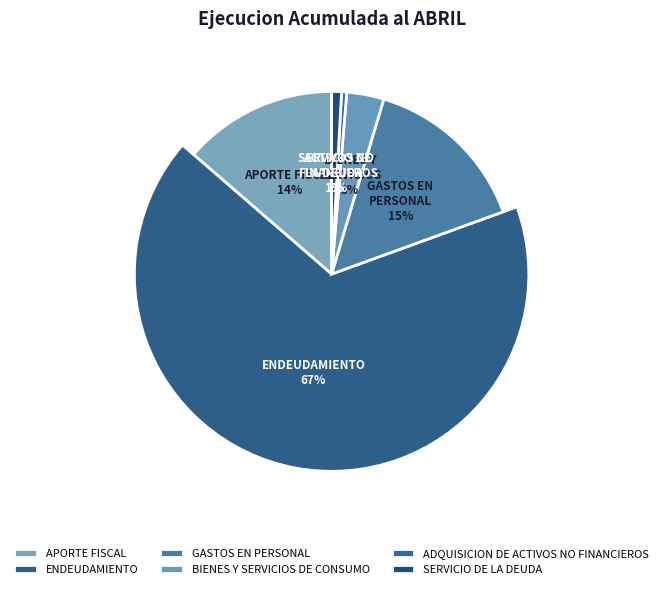

What is the total percentage of BIENES Y SERVICIOS DE CONSUMO and GASTOS EN PERSONAL?

18.1%